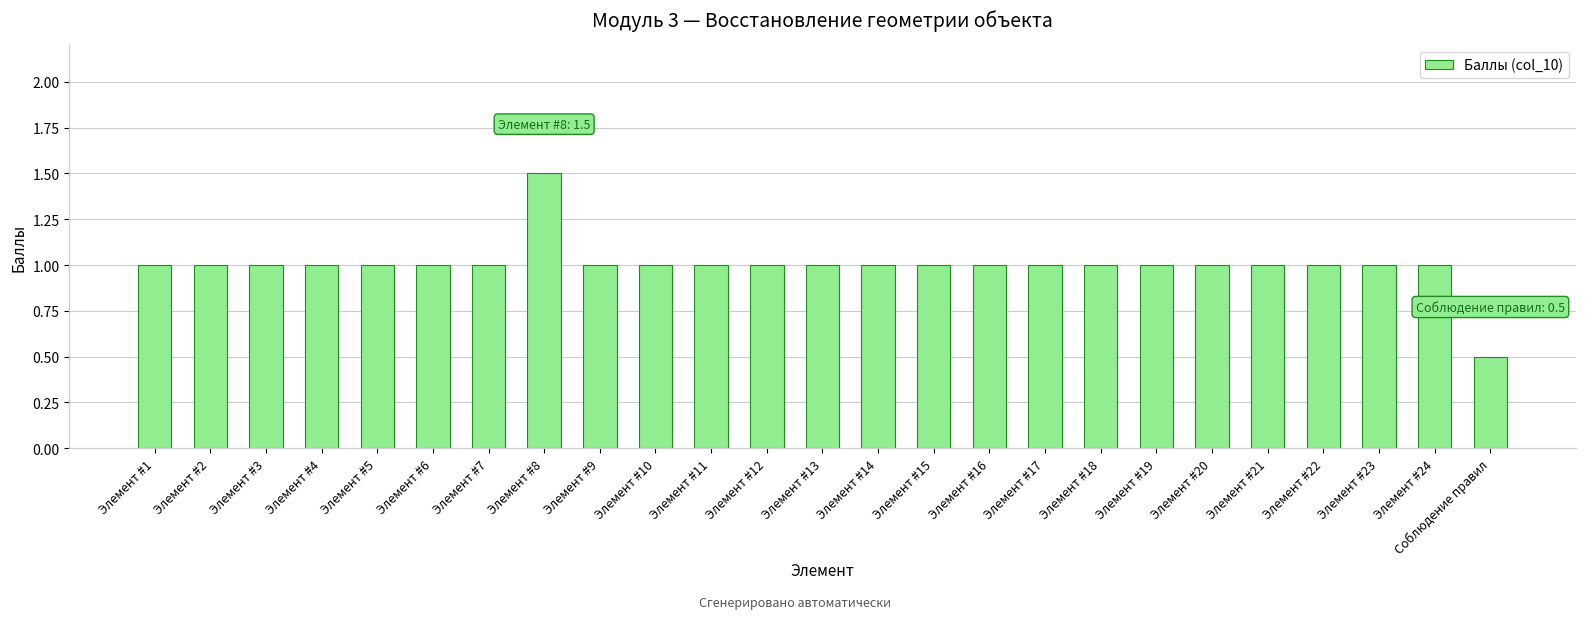

Approximately how many times larger is the value at Элемент #2 compared to Элемент #15?

1.0